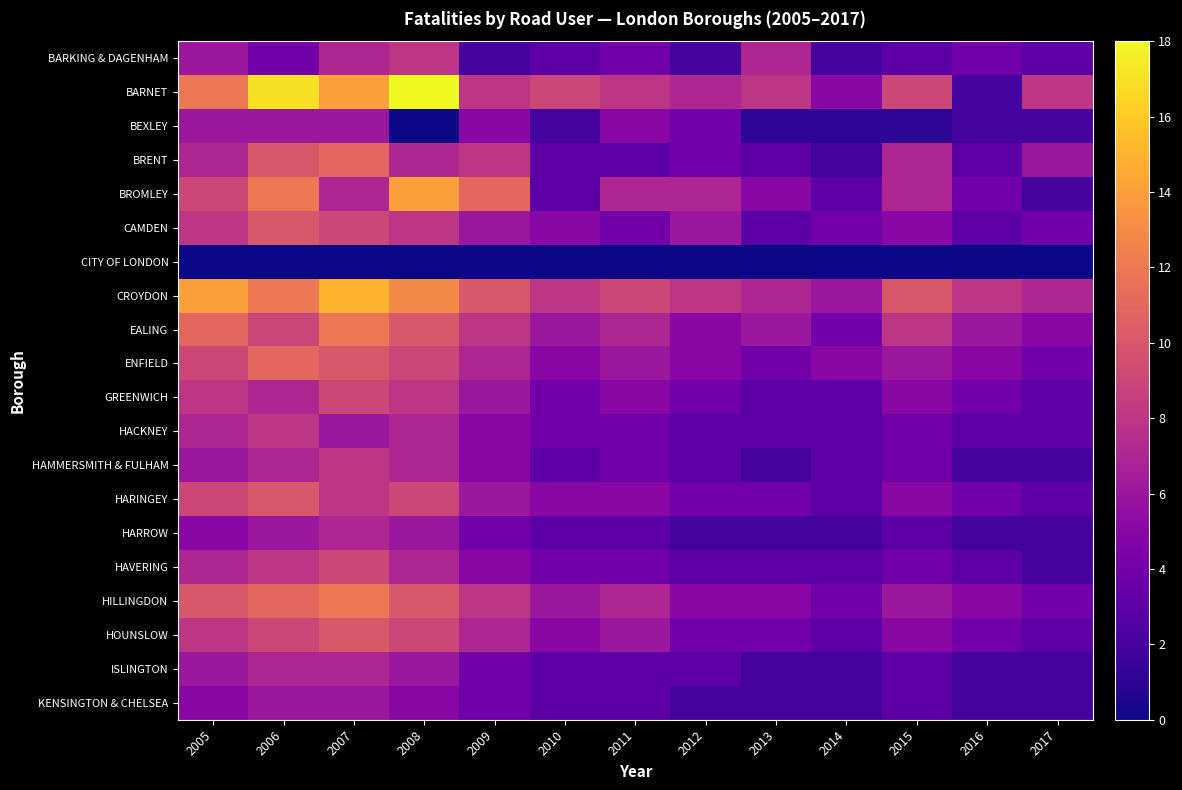

Reading left to right, list all the values displayed in this chart.

BARKING & DAGENHAM: 2005=6	2006=4	2007=7	2008=8	2009=2	2010=3	2011=4	2012=2	2013=7	2014=2	2015=3	2016=4	2017=3
BARNET: 2005=12	2006=17	2007=14	2008=18	2009=8	2010=9	2011=8	2012=7	2013=8	2014=5	2015=9	2016=2	2017=8
BEXLEY: 2005=6	2006=6	2007=6	2008=0	2009=5	2010=2	2011=5	2012=4	2013=1	2014=1	2015=1	2016=2	2017=2
BRENT: 2005=7	2006=10	2007=11	2008=7	2009=8	2010=3	2011=3	2012=4	2013=3	2014=2	2015=7	2016=3	2017=6
BROMLEY: 2005=9	2006=12	2007=7	2008=14	2009=11	2010=3	2011=7	2012=7	2013=5	2014=3	2015=7	2016=4	2017=2
CAMDEN: 2005=8	2006=10	2007=9	2008=8	2009=6	2010=5	2011=4	2012=6	2013=3	2014=4	2015=5	2016=3	2017=4
CITY OF LONDON: 2005=0	2006=0	2007=0	2008=0	2009=0	2010=0	2011=0	2012=0	2013=0	2014=0	2015=0	2016=0	2017=0
CROYDON: 2005=14	2006=12	2007=15	2008=13	2009=10	2010=8	2011=9	2012=8	2013=7	2014=6	2015=10	2016=8	2017=7
EALING: 2005=11	2006=9	2007=12	2008=10	2009=8	2010=6	2011=7	2012=5	2013=6	2014=4	2015=8	2016=6	2017=5
ENFIELD: 2005=9	2006=11	2007=10	2008=9	2009=7	2010=5	2011=6	2012=5	2013=4	2014=5	2015=6	2016=5	2017=4
GREENWICH: 2005=8	2006=7	2007=9	2008=8	2009=6	2010=4	2011=5	2012=4	2013=3	2014=3	2015=5	2016=4	2017=3
HACKNEY: 2005=7	2006=8	2007=6	2008=7	2009=5	2010=4	2011=4	2012=3	2013=3	2014=3	2015=4	2016=3	2017=3
HAMMERSMITH & FULHAM: 2005=6	2006=7	2007=8	2008=7	2009=5	2010=3	2011=4	2012=3	2013=2	2014=3	2015=4	2016=2	2017=2
HARINGEY: 2005=9	2006=10	2007=8	2008=9	2009=6	2010=5	2011=5	2012=4	2013=4	2014=3	2015=5	2016=4	2017=3
HARROW: 2005=5	2006=6	2007=7	2008=6	2009=4	2010=3	2011=3	2012=2	2013=2	2014=2	2015=3	2016=2	2017=2
HAVERING: 2005=7	2006=8	2007=9	2008=7	2009=5	2010=4	2011=4	2012=3	2013=3	2014=3	2015=4	2016=3	2017=2
HILLINGDON: 2005=10	2006=11	2007=12	2008=10	2009=8	2010=6	2011=7	2012=5	2013=5	2014=4	2015=6	2016=5	2017=4
HOUNSLOW: 2005=8	2006=9	2007=10	2008=9	2009=7	2010=5	2011=6	2012=4	2013=4	2014=3	2015=5	2016=4	2017=3
ISLINGTON: 2005=6	2006=7	2007=7	2008=6	2009=4	2010=3	2011=3	2012=3	2013=2	2014=2	2015=3	2016=2	2017=2
KENSINGTON & CHELSEA: 2005=5	2006=6	2007=6	2008=5	2009=4	2010=3	2011=3	2012=2	2013=2	2014=2	2015=3	2016=2	2017=2